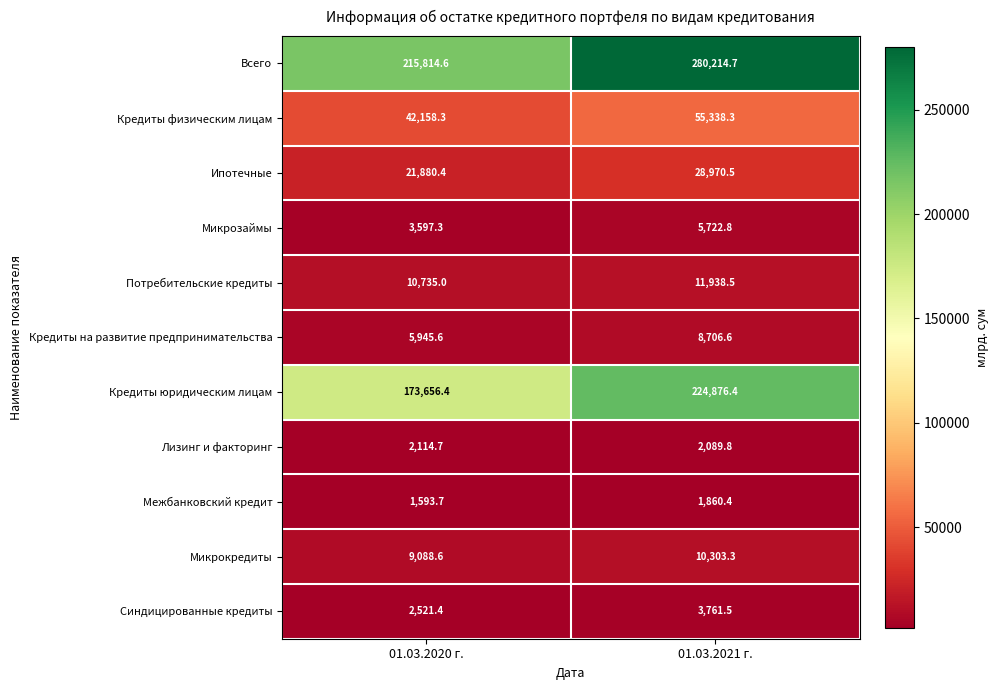

Where does the Межбанковский кредит series first go above 1860?

01.03.2021 г.